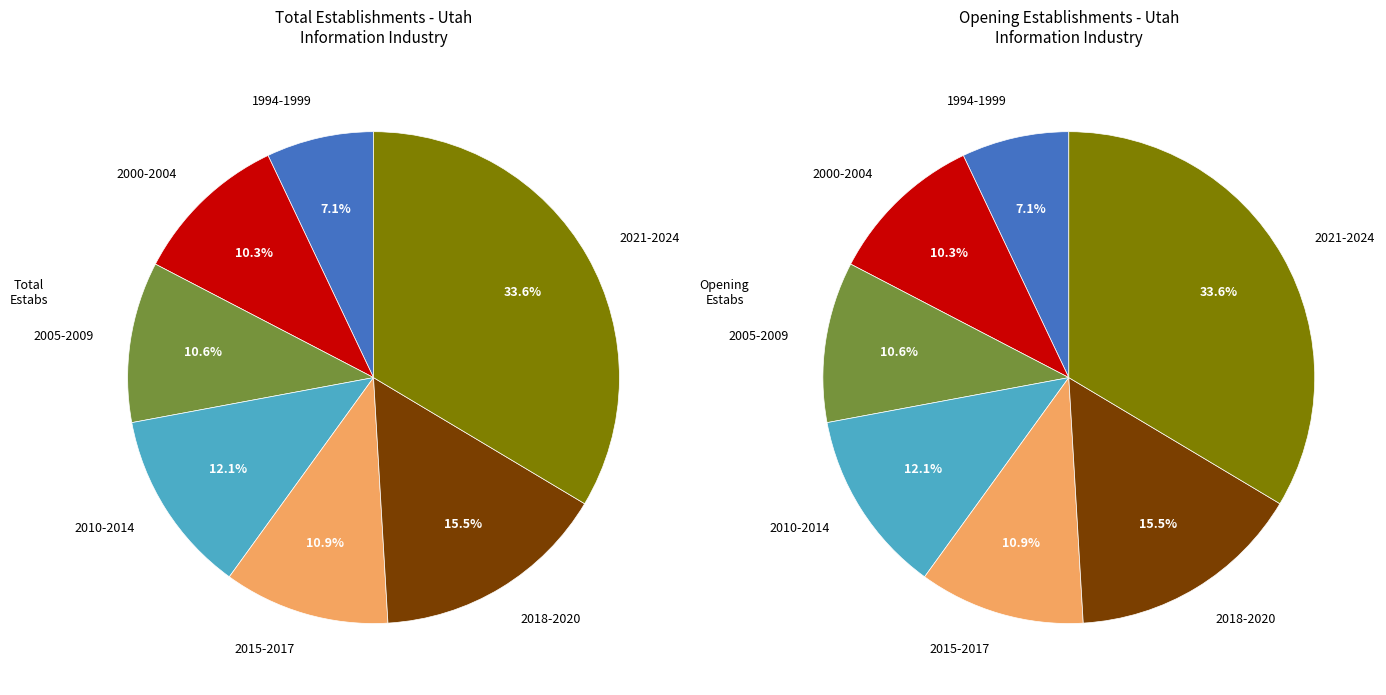

What is the smallest slice in the pie chart?

1994